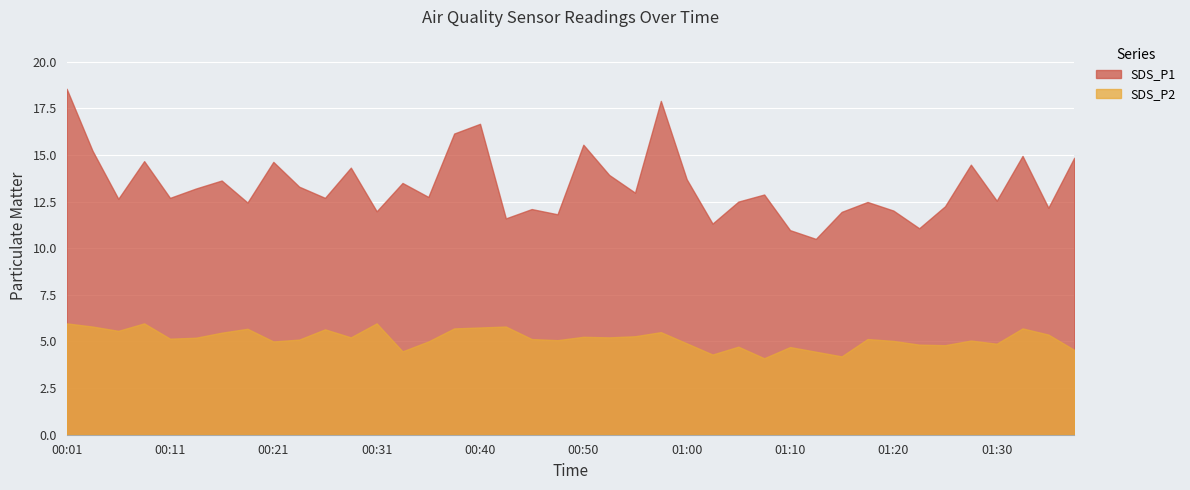

What is the difference between the second highest and second lowest values in the SDS_P1 series?

6.9